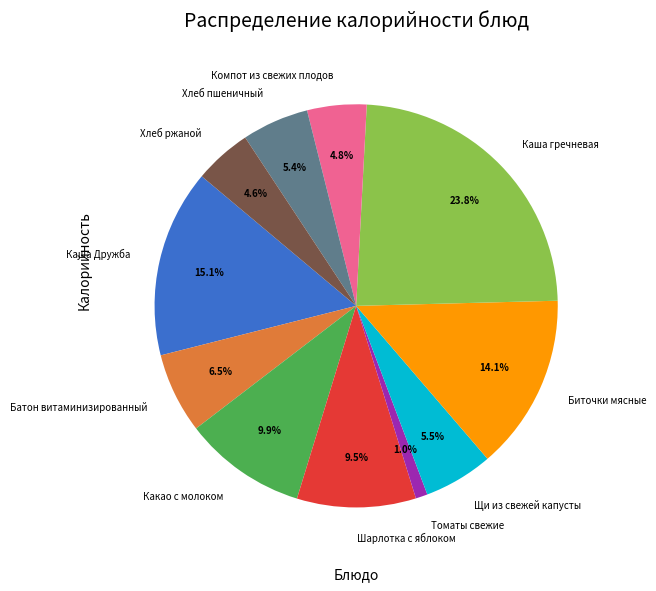

Is Шарлотка с яблоком the majority of the pie?

No